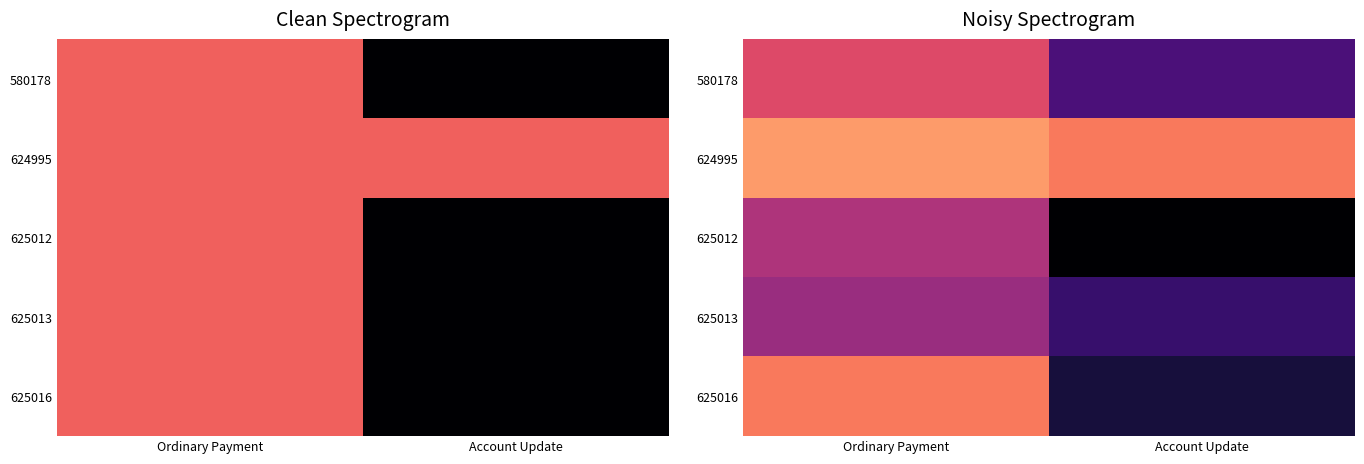

True or false: 625012 has a value of 0.7 at Ordinary Payment.

True